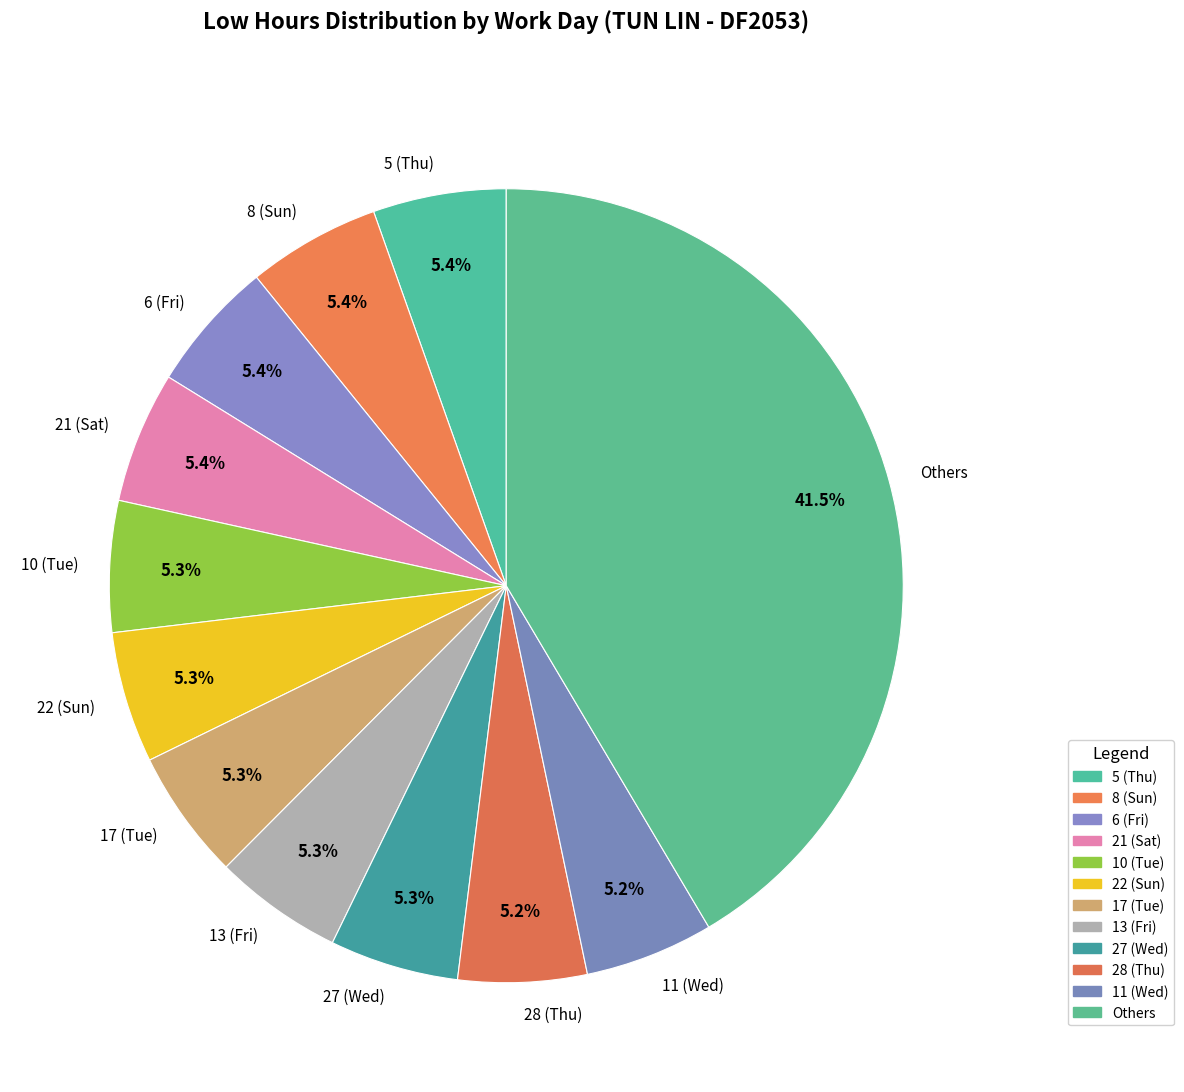

What portion of the pie excludes 6 (Fri)?

94.6%